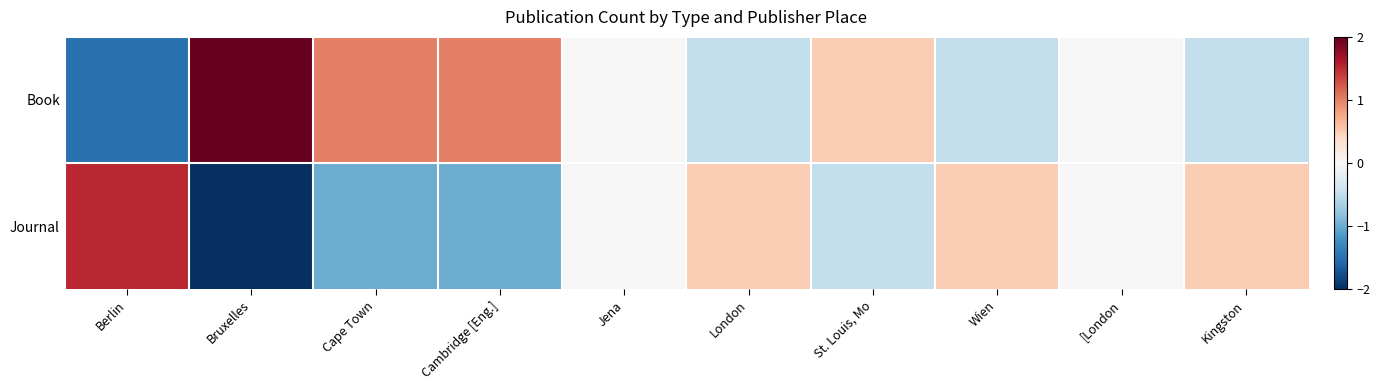

Rank the series by their maximum value, from highest to lowest.

Book, Journal